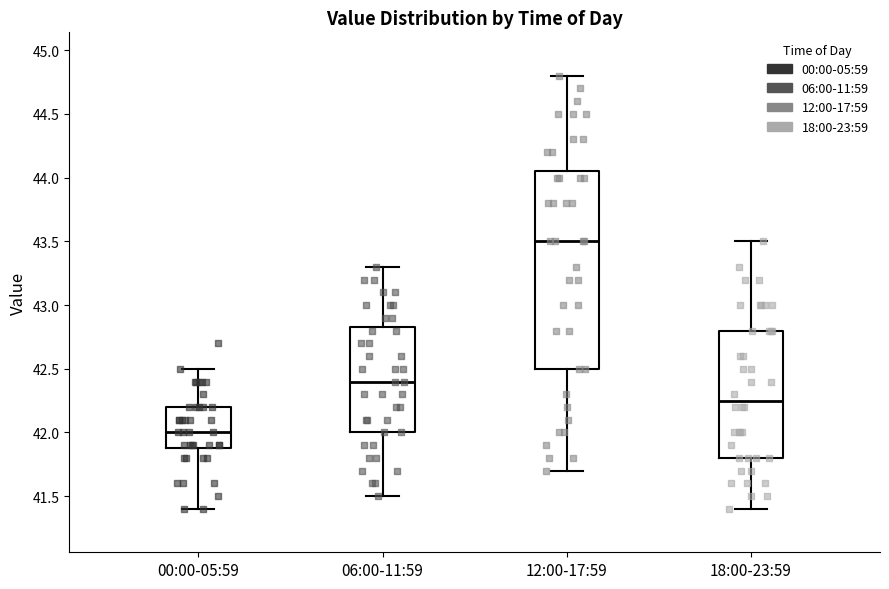

Which box has the lowest median line?

00:00-05:59